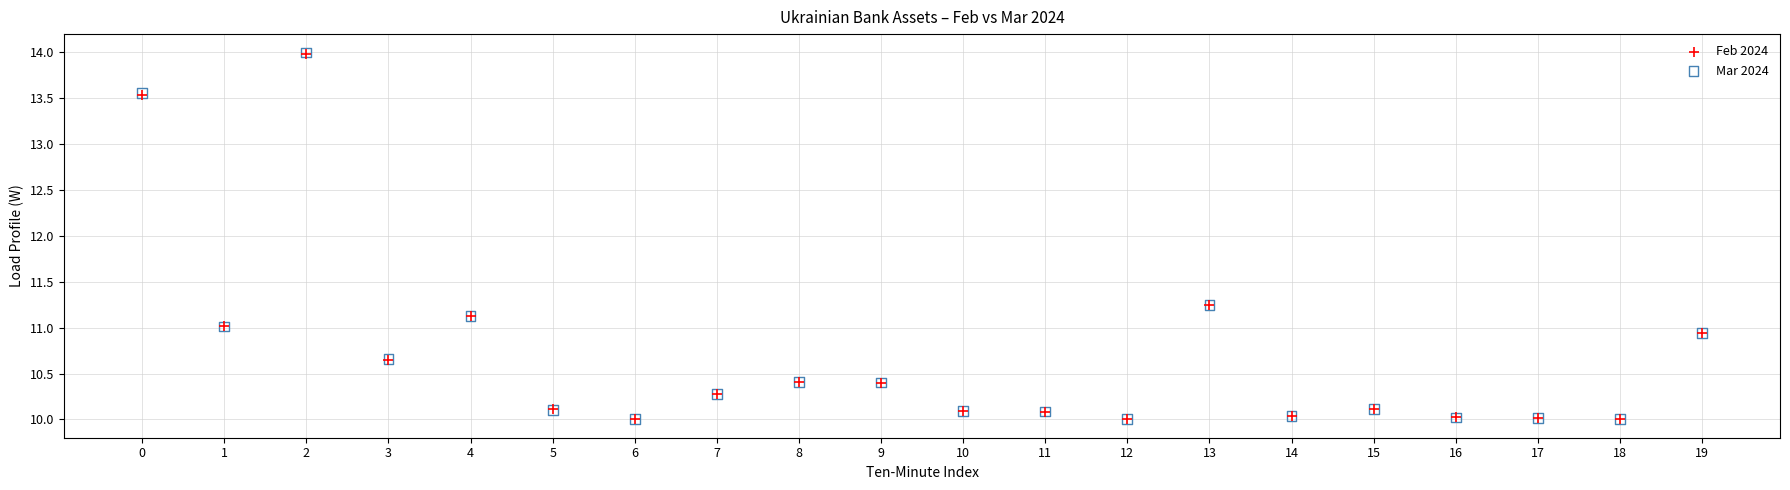

What are all the series names shown in the legend?

Feb 2024, Mar 2024